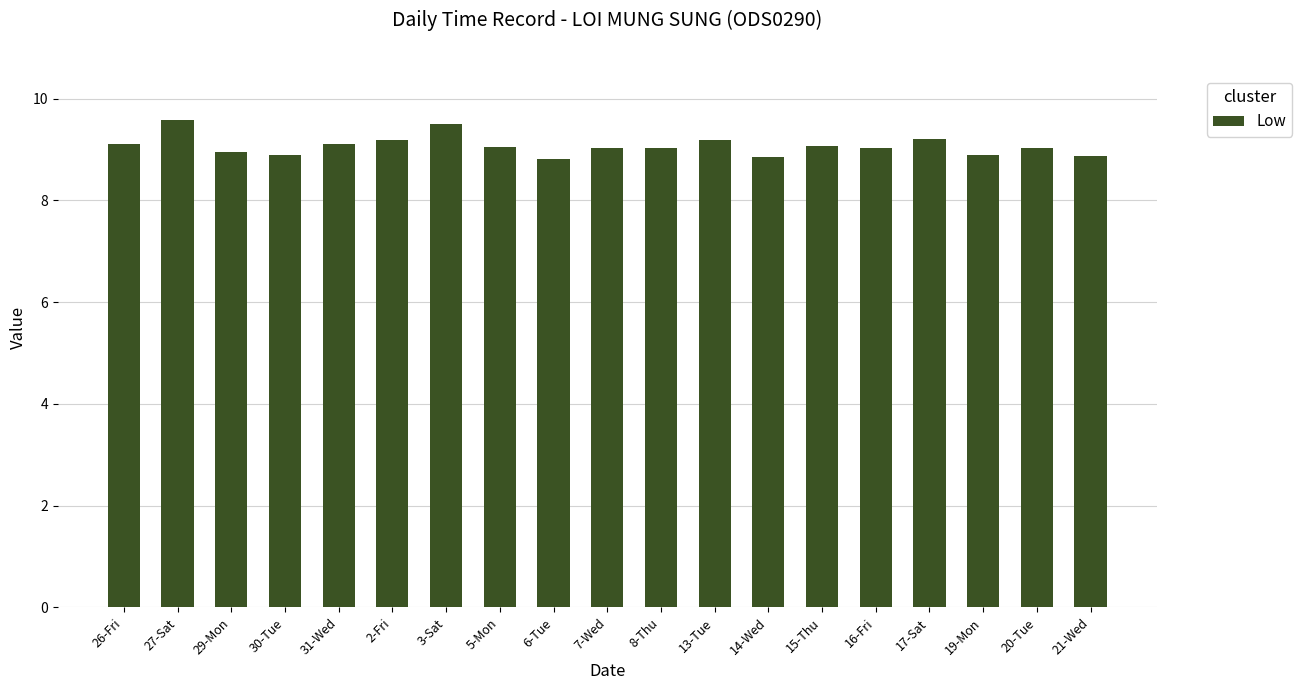

What is the average value?

9.1